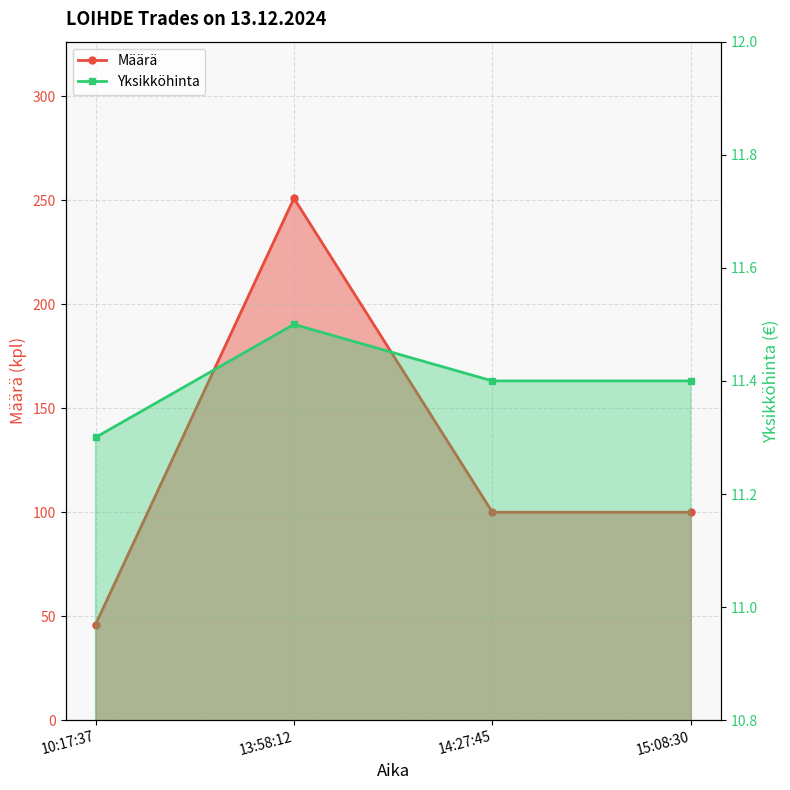

At which label is Yksikköhinta_line closest to 11?

10:17:37